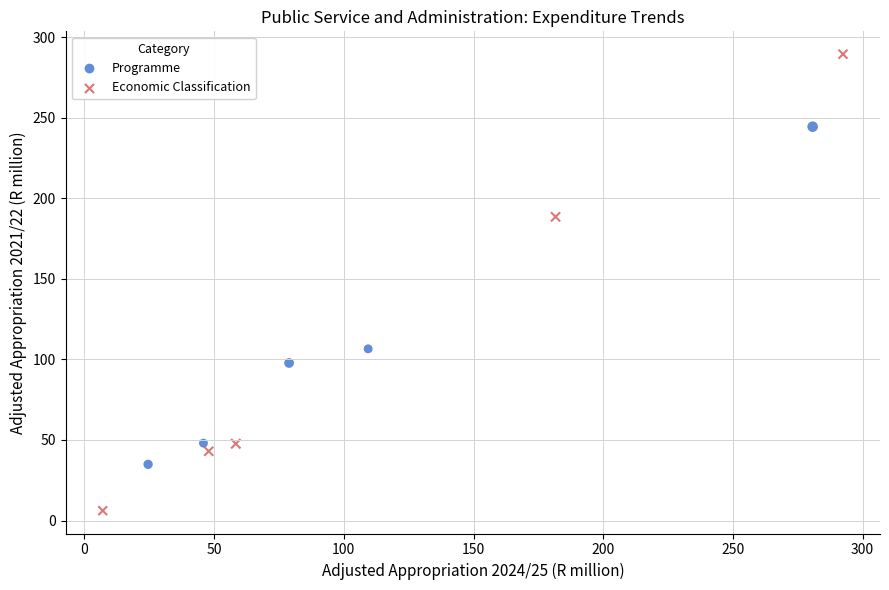

Which series reaches the minimum Y coordinate?

Economic Classification